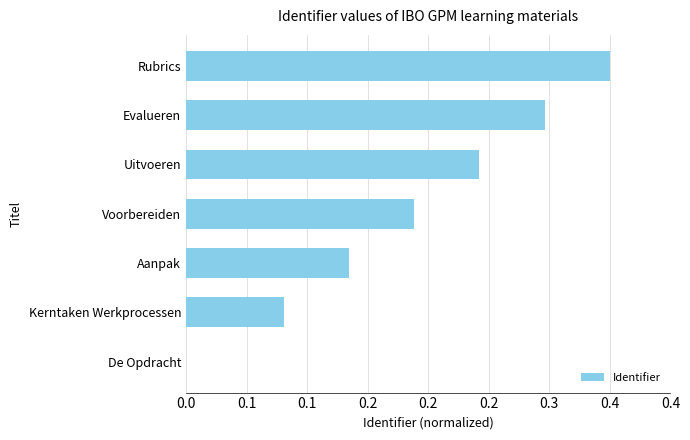

Are the bars horizontal?

Yes